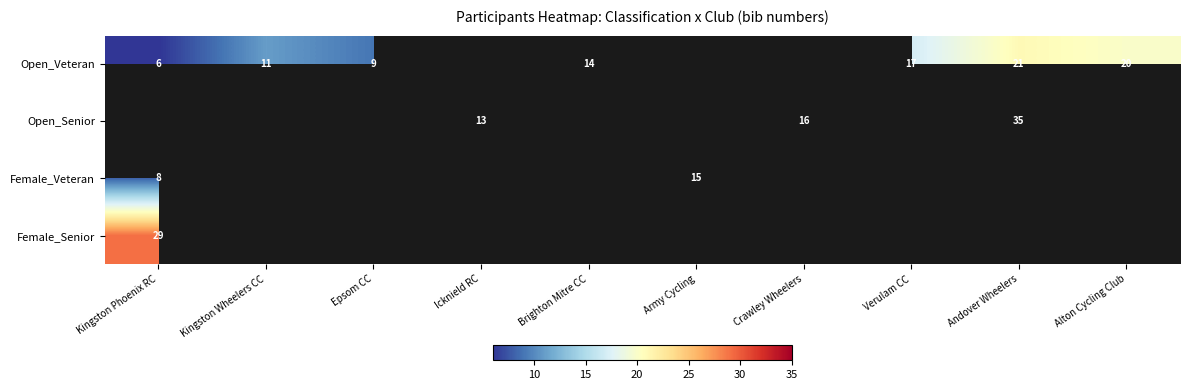

True or false: Open_Veteran has a value of 21 at Brighton Mitre CC.

False